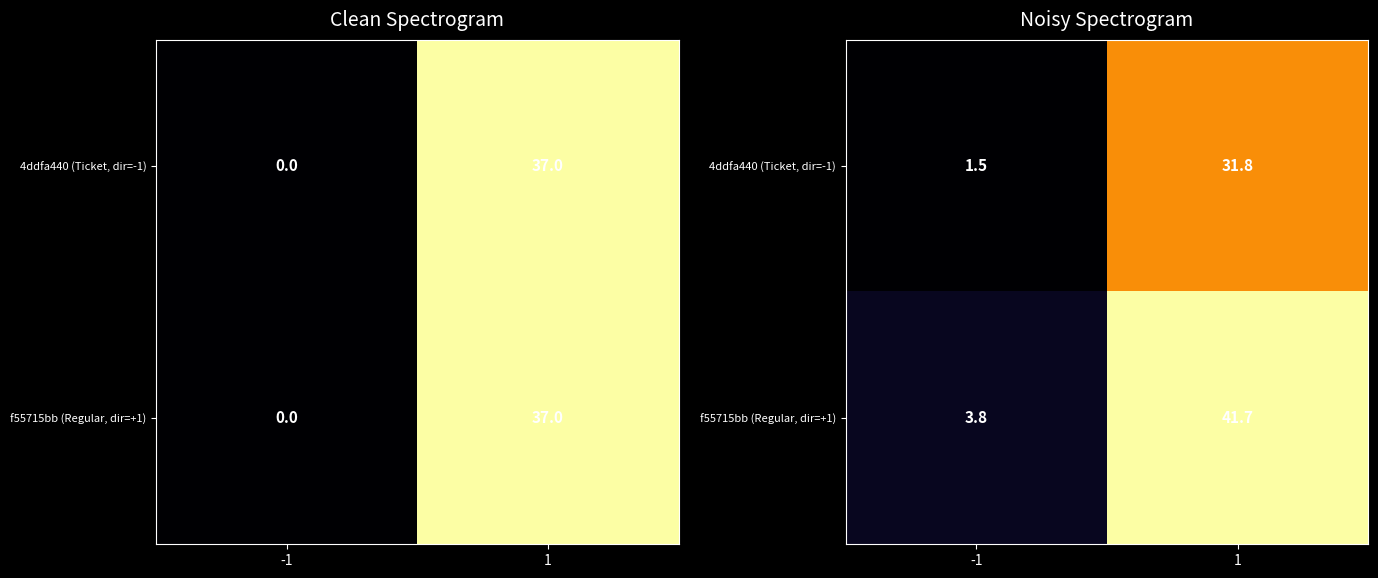

Is the value of 4ddfa440 (Ticket, dir=-1) at 1 greater than the value of f55715bb (Regular, dir=+1) at -1?

Yes